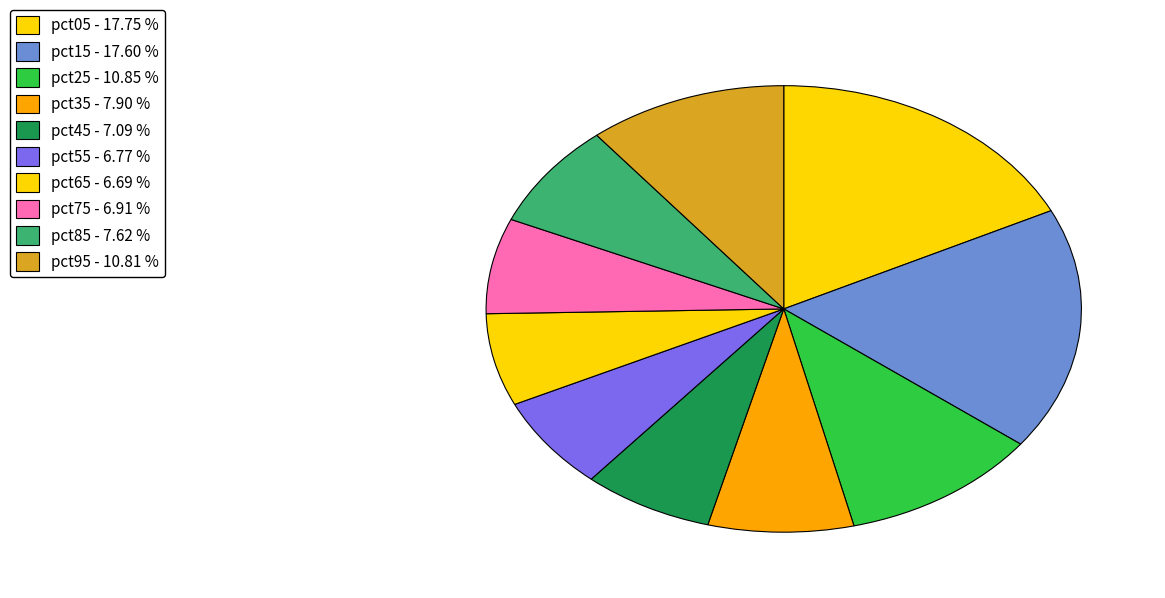

How many segments does this pie chart have?

10